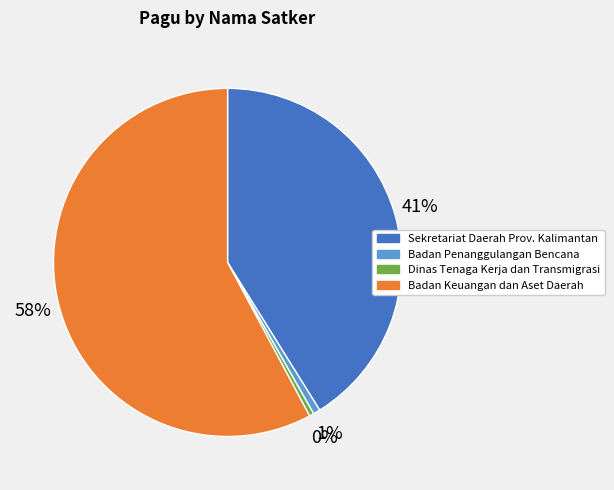

Is there a majority slice in this chart?

Yes